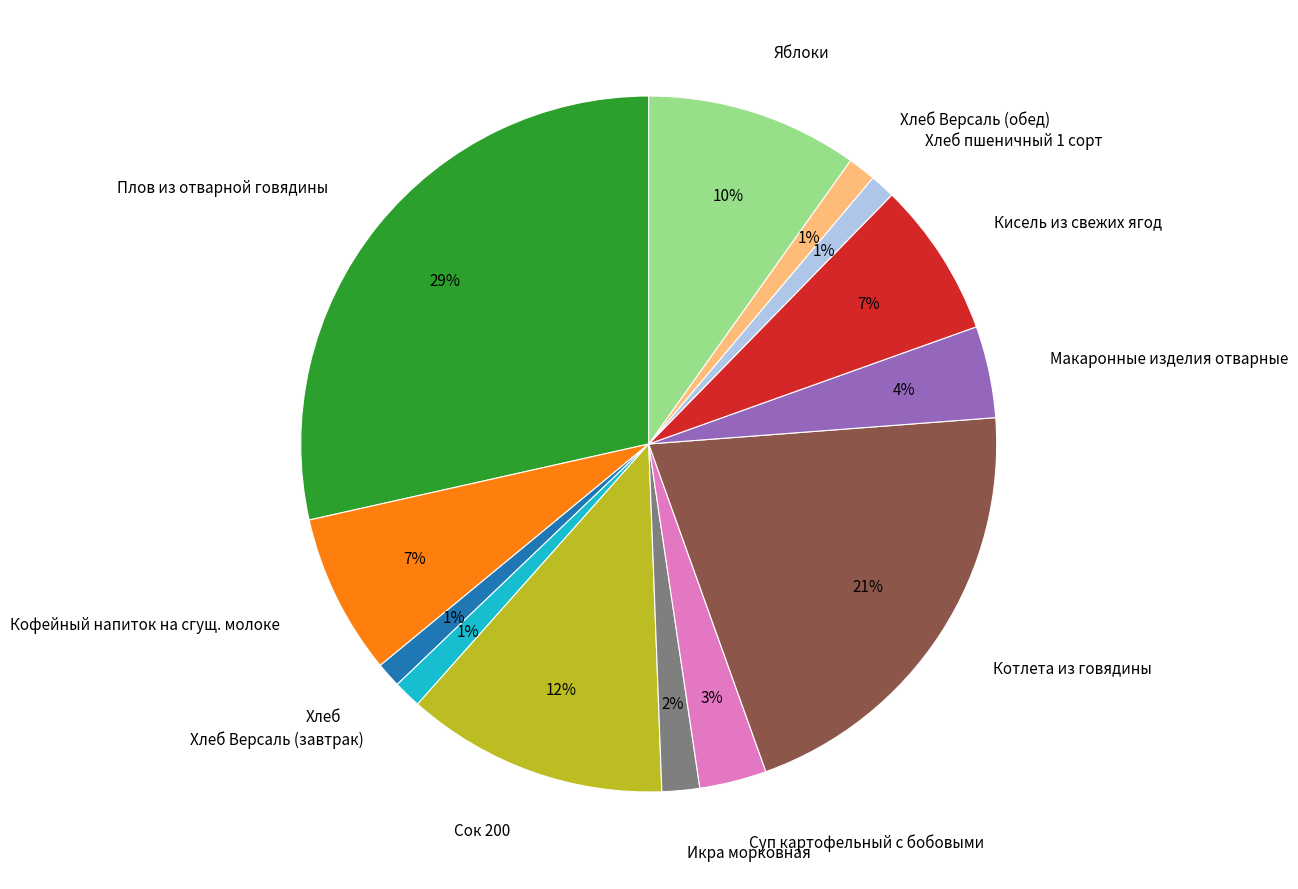

Which category has the biggest portion of the pie?

Плов из отварной говядины